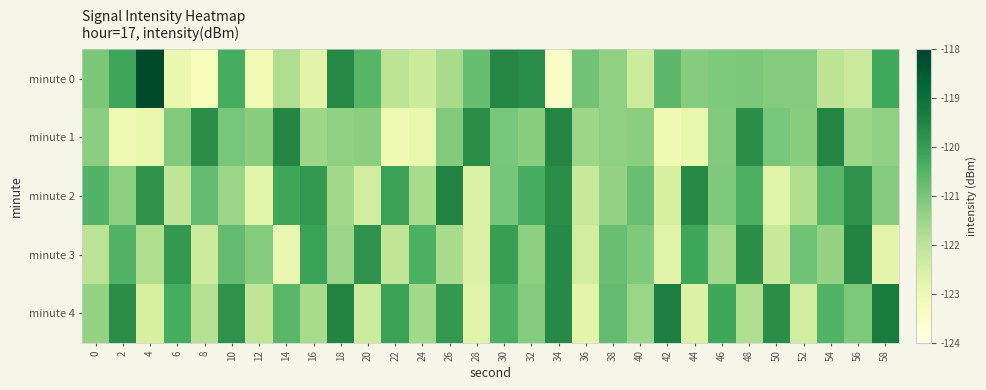

Which label corresponds to the smallest value in the chart?

34